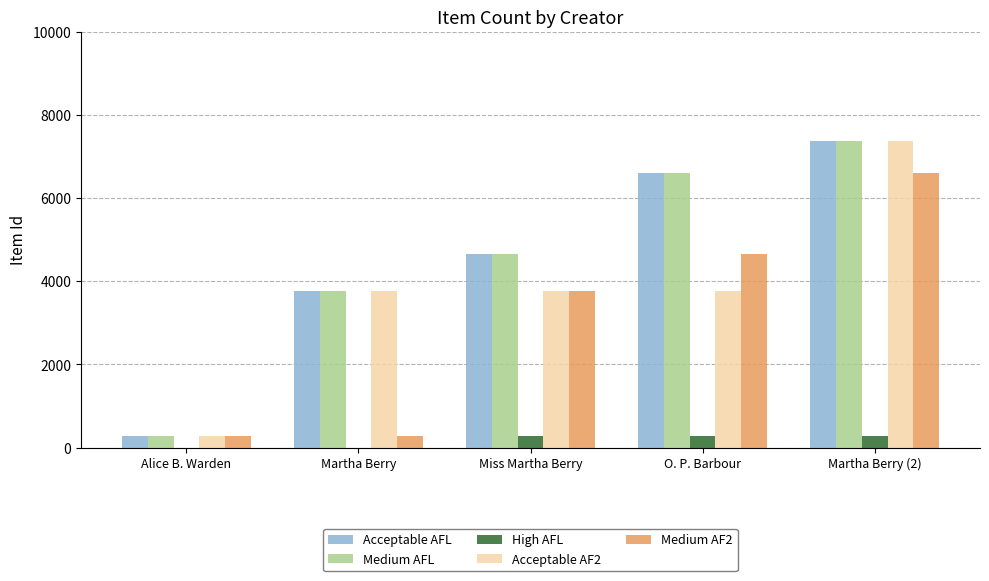

True or false: Acceptable AFL has a value of 1769 at Martha Berry.

False